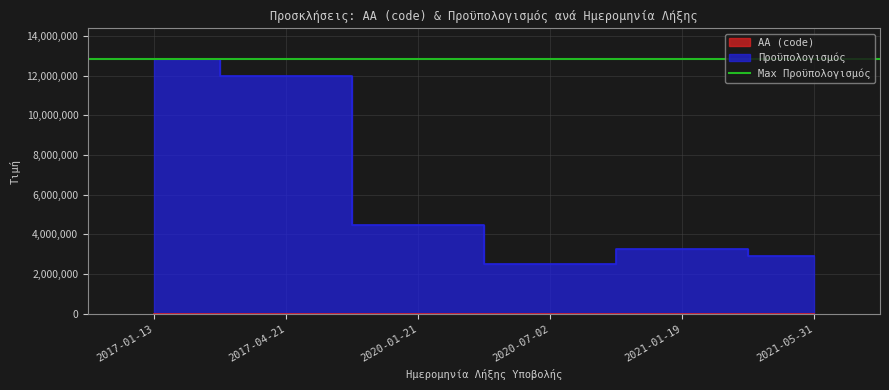

Reading left to right, transcribe all the data shown in this chart.

AA (code): 1781	2025	3337	3338	4369	4406
Προϋπολογισμός: 12850000	12000000	4500000	2500000	3250000	2906578